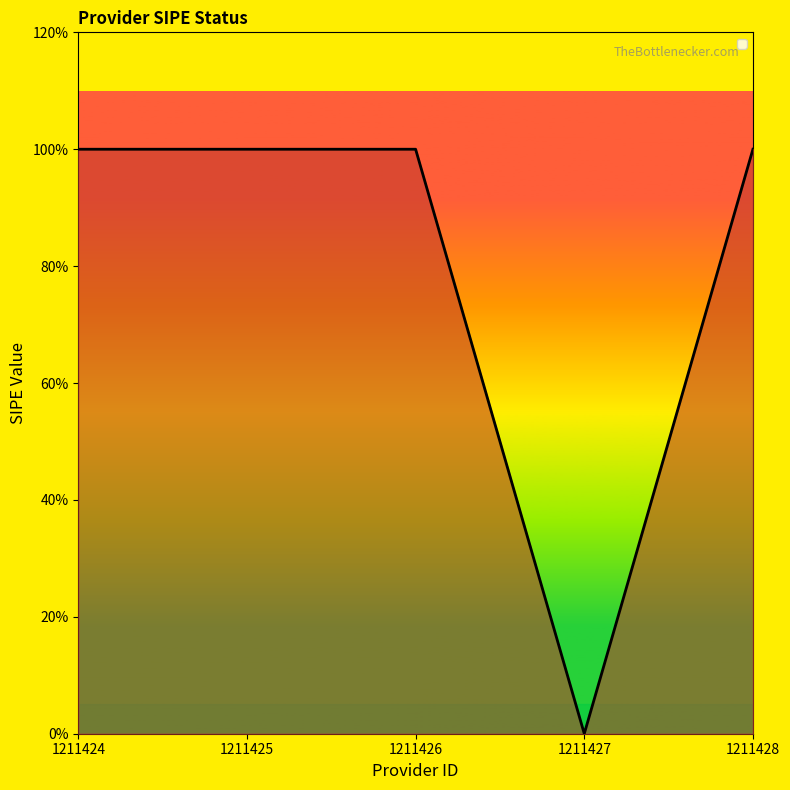

What is the value of the 1st point from the left?

1